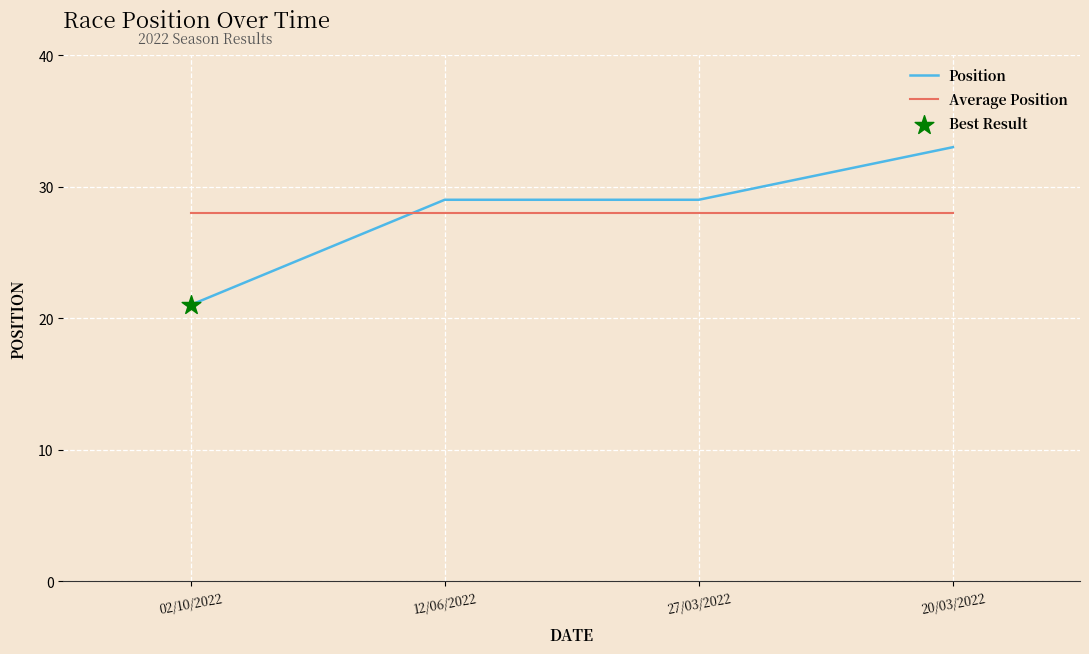

At which category is the sum across all series the highest?

20/03/2022